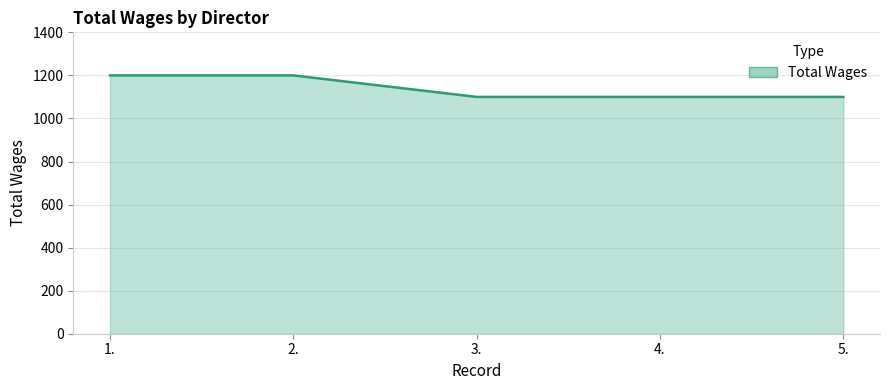

Between 5. and 1., which is larger?

1.